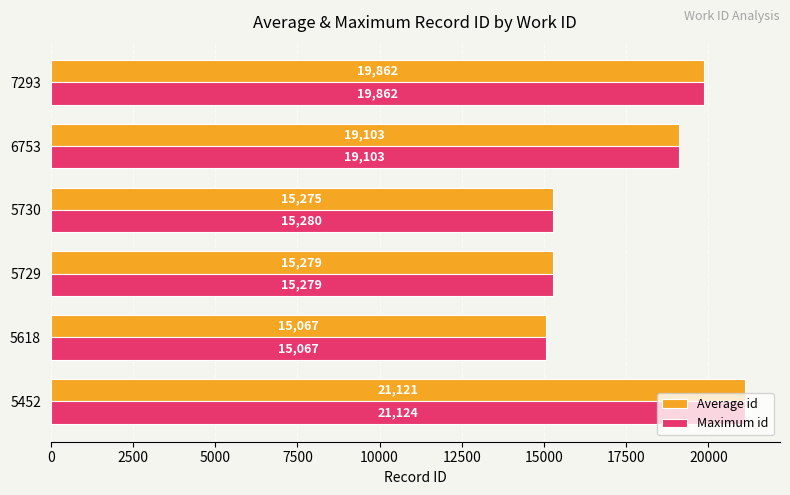

Rank the series by their maximum value, from highest to lowest.

Maximum id, Average id